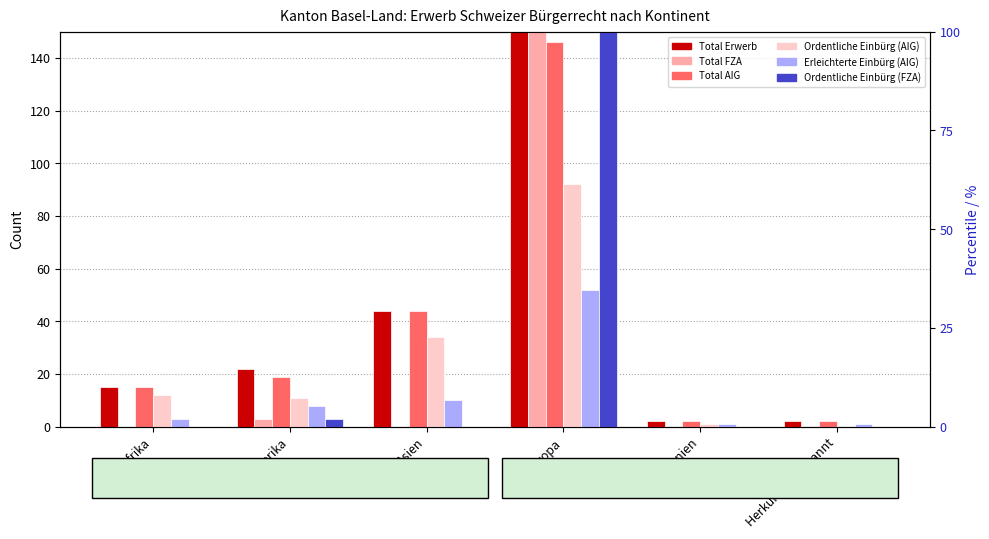

Count the number of categories in the chart.

6